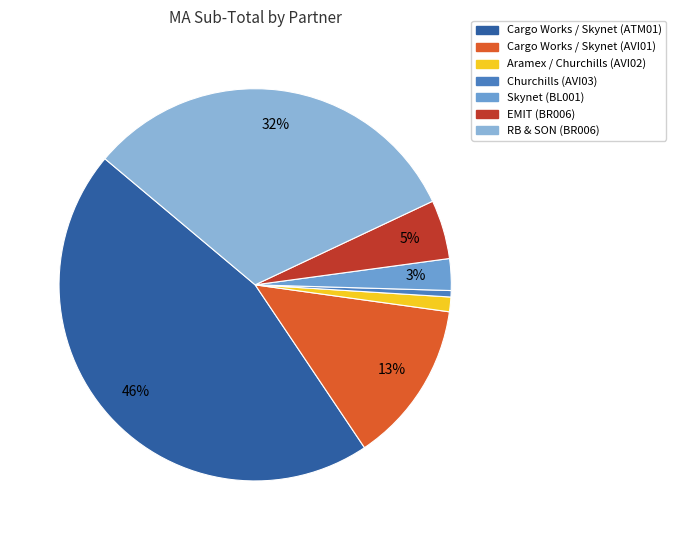

To the nearest percent, what percentage of the pie is Skynet (BL001)?

3%